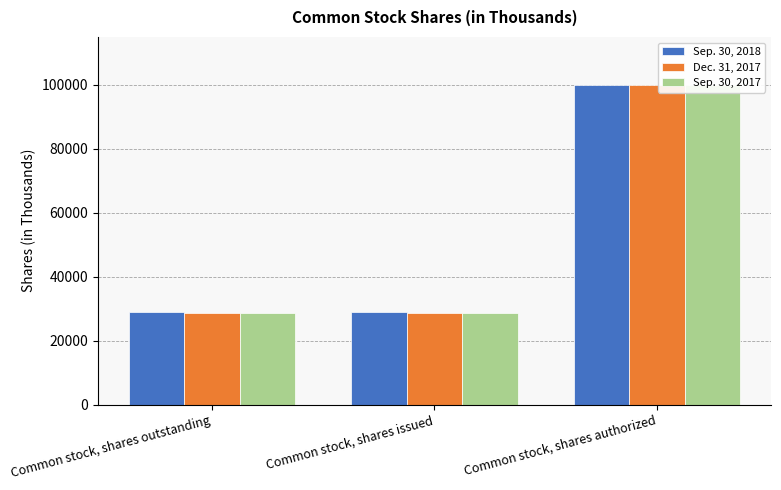

What is the difference between the maximum and minimum values in the Sep. 30, 2017 series?

71287